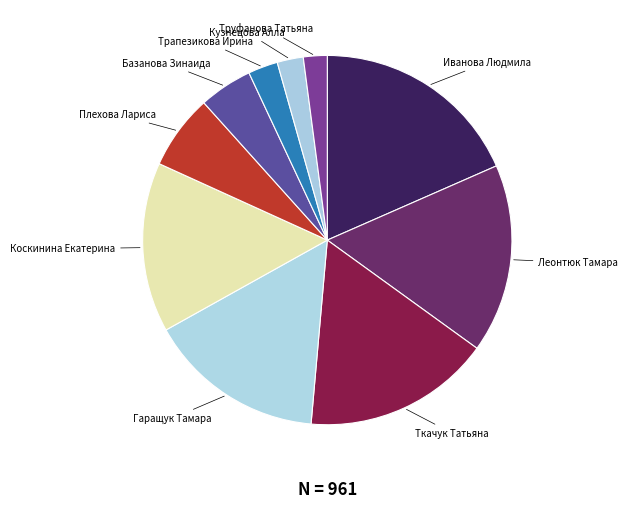

Between Ткачук Татьяна and Иванова Людмила, which is larger?

Иванова Людмила